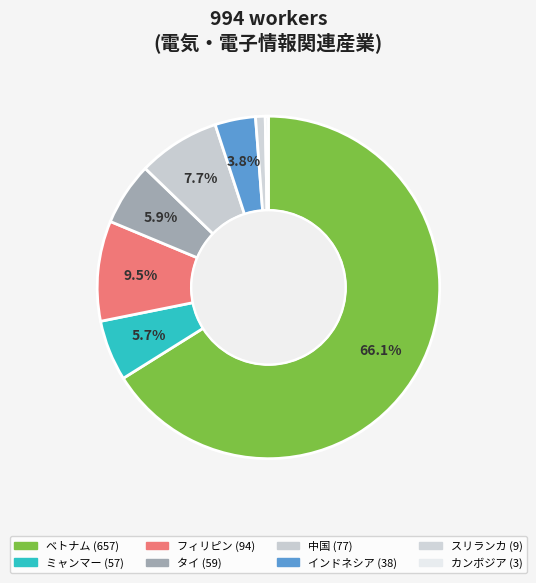

Rank the categories by value from lowest to highest.

カンボジア, スリランカ, インドネシア, ミャンマー, タイ, 中国, フィリピン, ベトナム